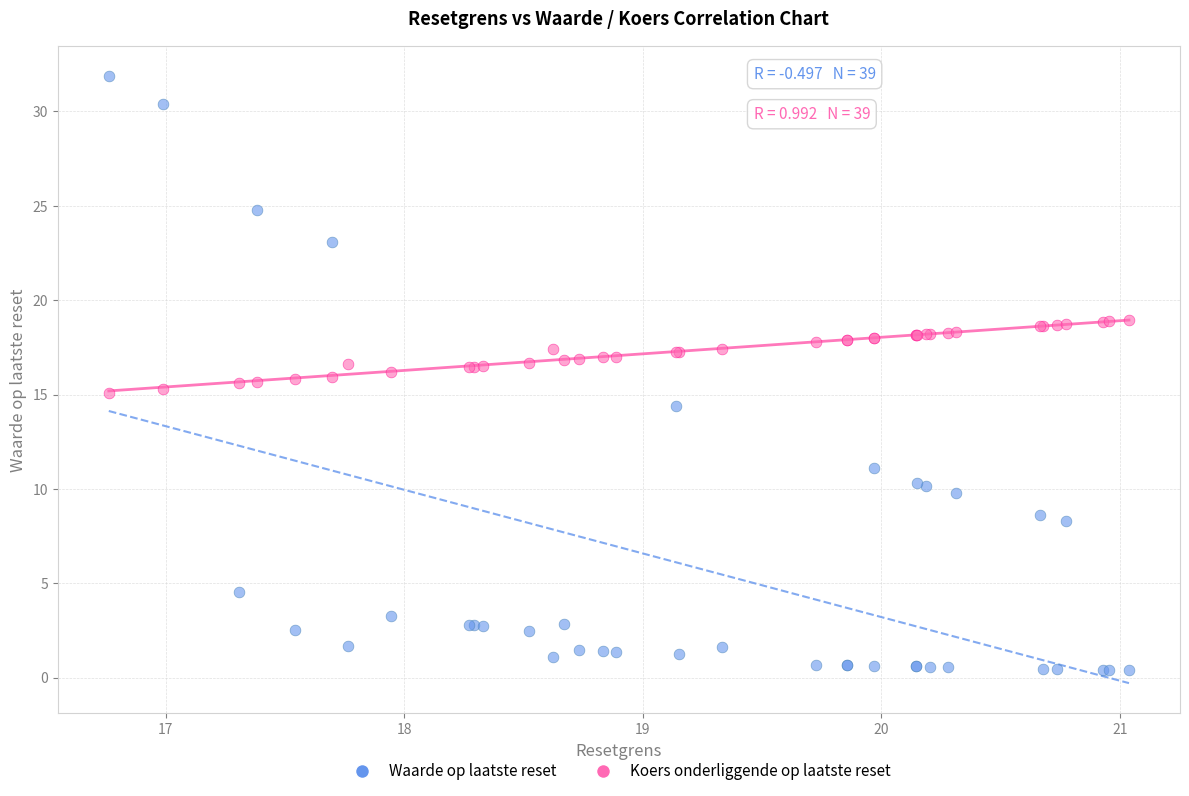

Which series reaches the maximum Y coordinate?

Waarde op laatste reset